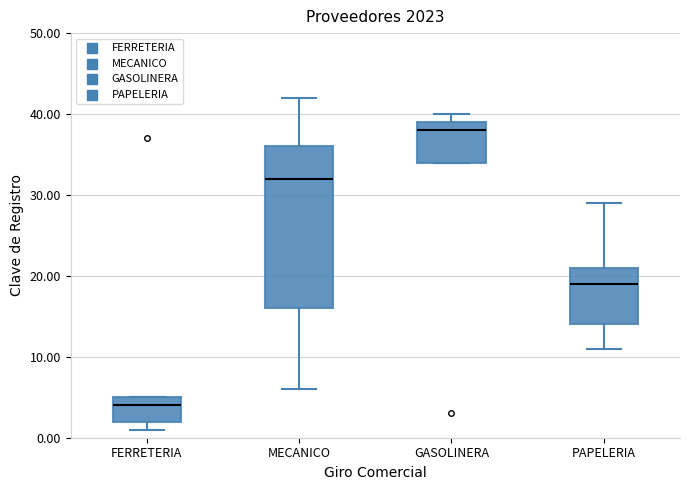

Reading left to right, read every box against the y-axis: the position of its median line, the range the box covers, and the ends of its whiskers. The values are not printed on the chart, so give them approximately, as read against the axis.

FERRETERIA: median 4, box 2 to 5, whiskers 1 to 5
MECANICO: median 32, box 16 to 36, whiskers 6 to 42
GASOLINERA: median 38, box 34 to 39, whiskers 34 to 40
PAPELERIA: median 19, box 14 to 21, whiskers 11 to 29